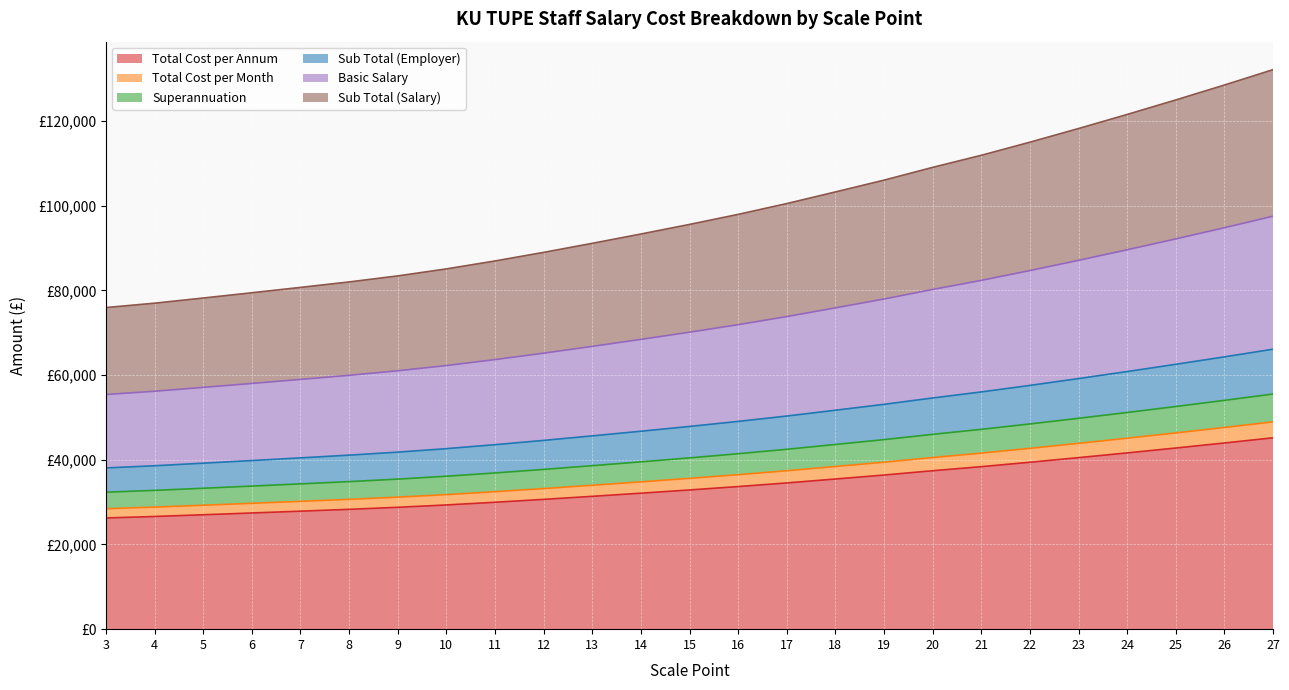

True or false: Sub Total (Salary) and Superannuation intersect in this chart.

False